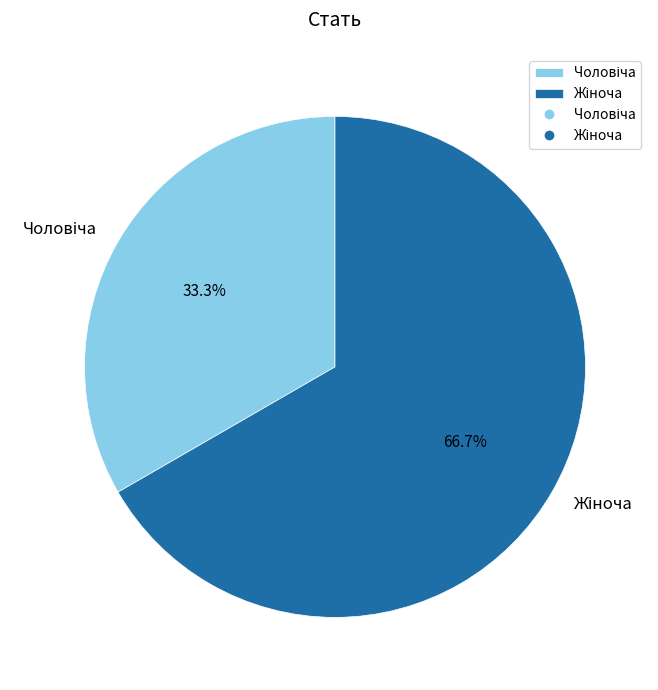

Does any single category account for the majority?

Yes